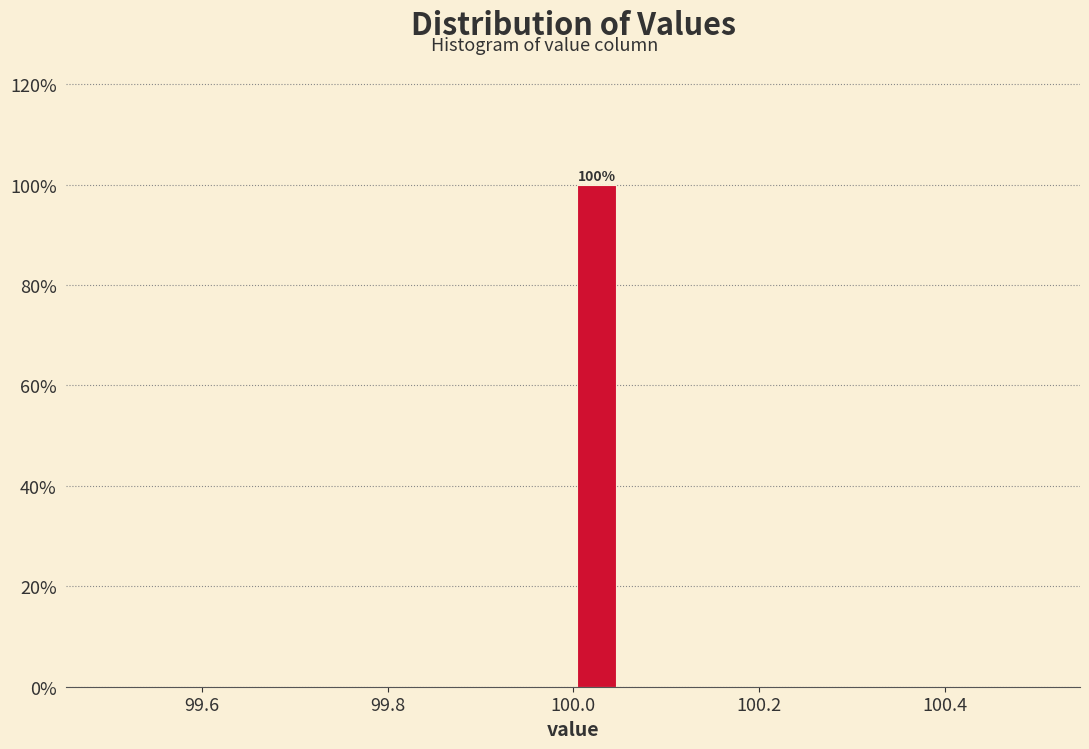

Read against the x-axis, roughly where is the centre of the tallest bar?

100.02